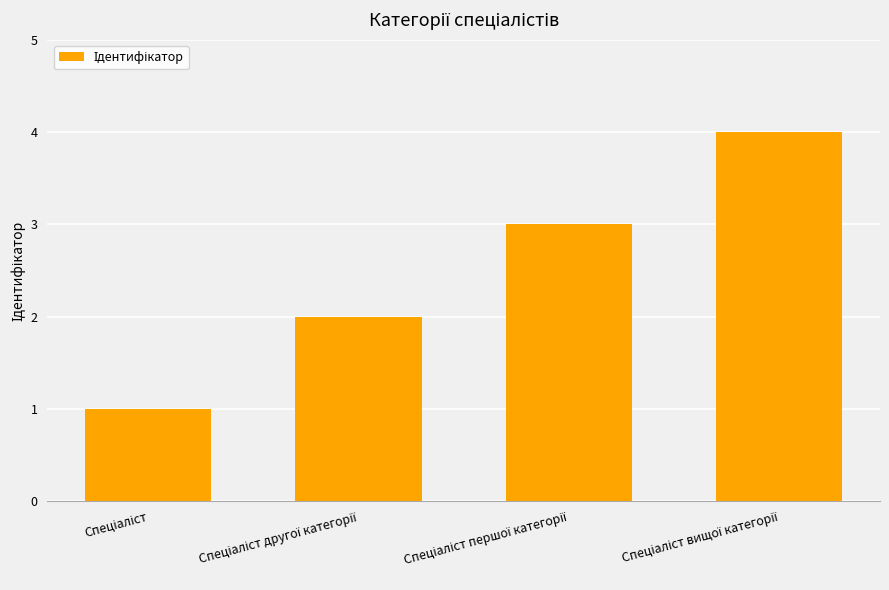

How many values are below 3?

2